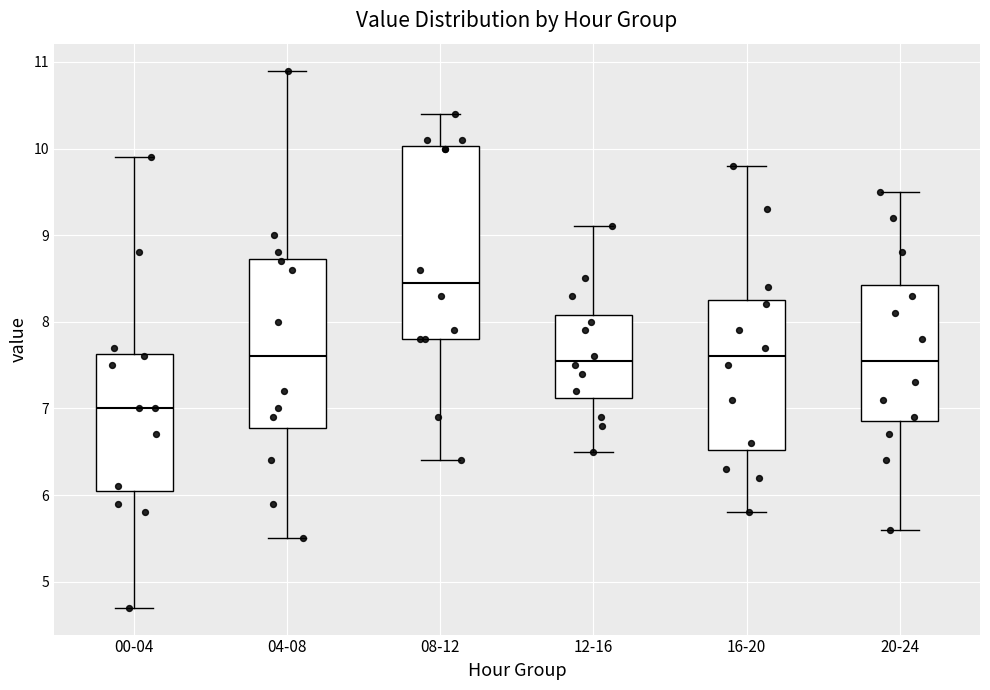

Reading left to right, read every box against the y-axis: the position of its median line, the range the box covers, and the ends of its whiskers. The values are not printed on the chart, so give them approximately, as read against the axis.

00-04: median 7.0, box 6.1 to 7.6, whiskers 4.7 to 9.9
04-08: median 7.6, box 6.8 to 8.7, whiskers 5.5 to 10.9
08-12: median 8.5, box 7.8 to 10.0, whiskers 6.4 to 10.4
12-16: median 7.6, box 7.1 to 8.1, whiskers 6.5 to 9.1
16-20: median 7.6, box 6.5 to 8.3, whiskers 5.8 to 9.8
20-24: median 7.6, box 6.9 to 8.4, whiskers 5.6 to 9.5